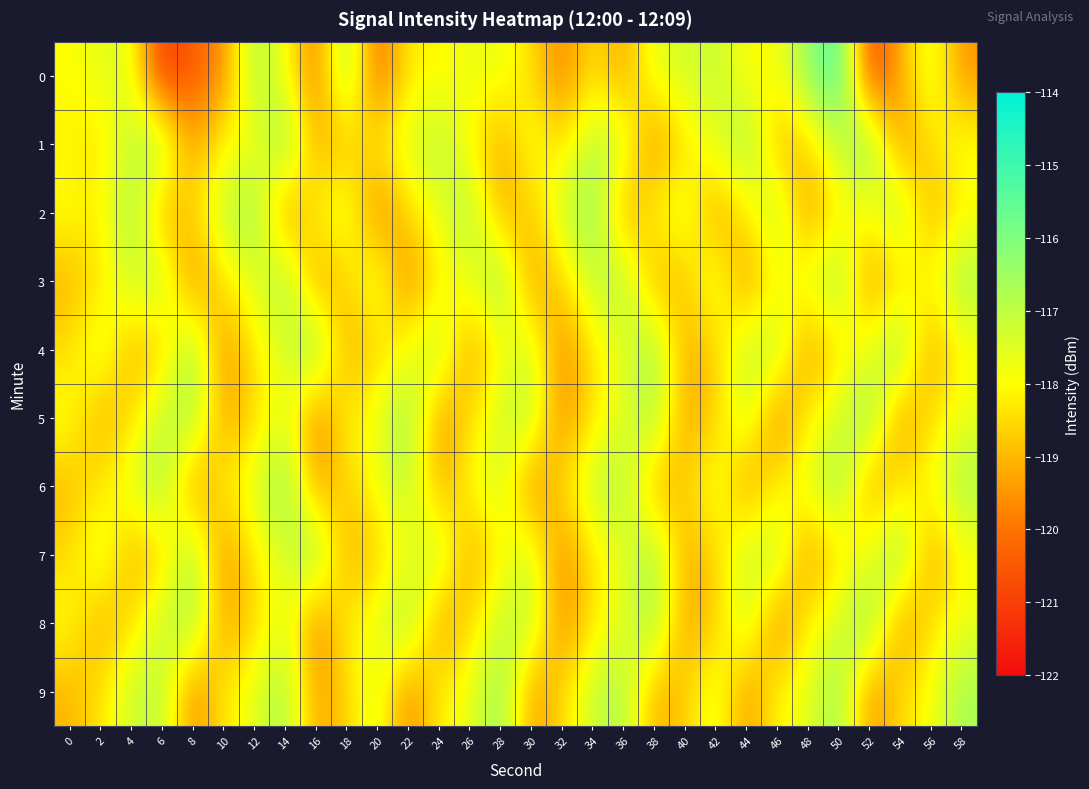

What is the smallest value displayed?

-121.2